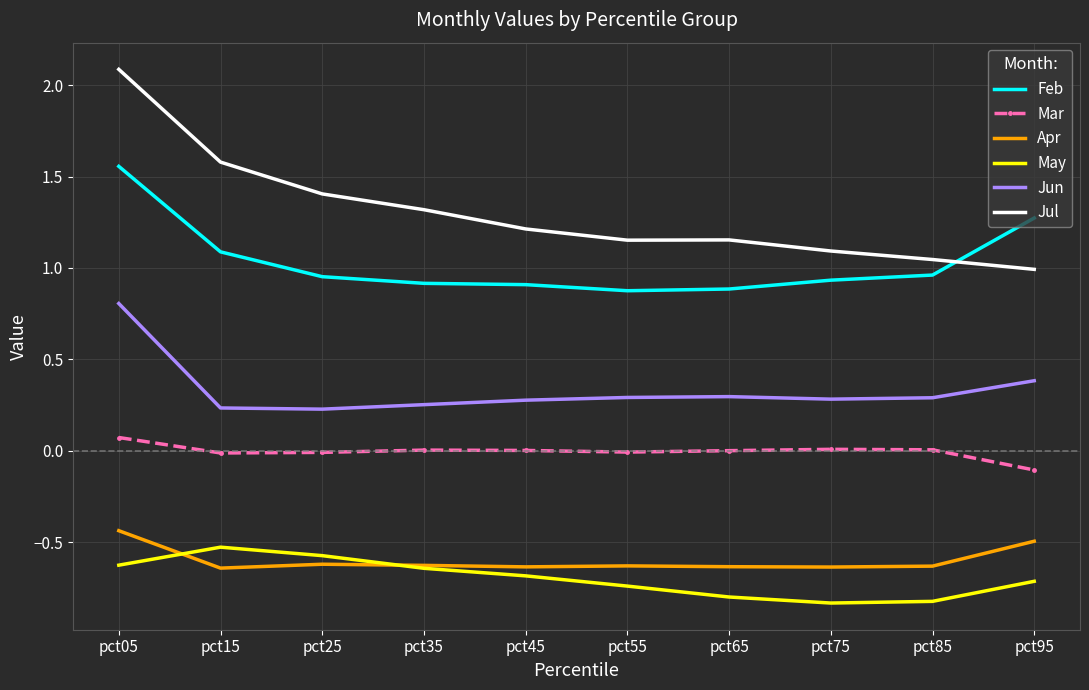

List the series in order of their peak value, highest first.

Jul, Feb, Jun, Mar, Apr, May